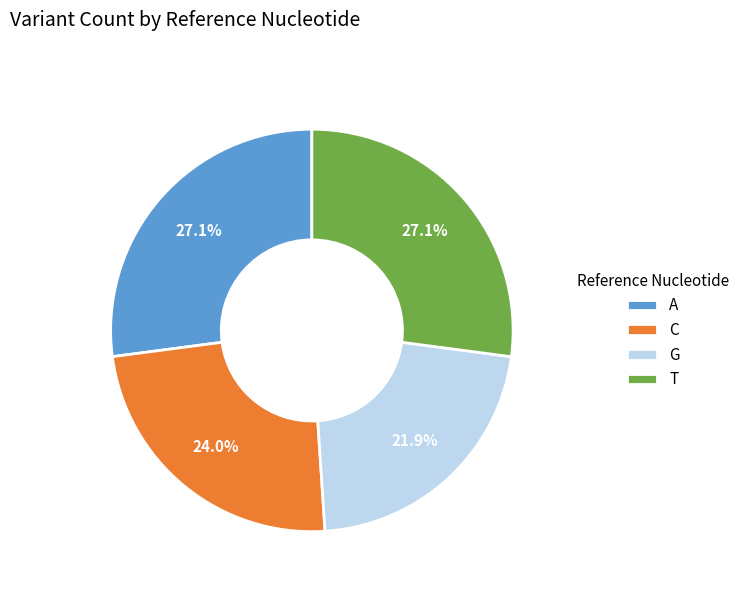

What percentage is the A slice, to the nearest percent?

27%